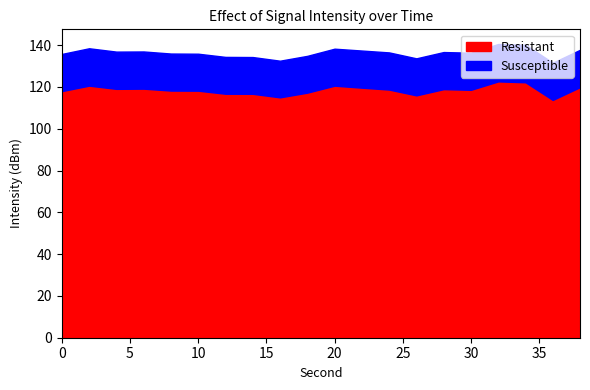

The value of Resistant at 0 is 181.1. True or false?

False